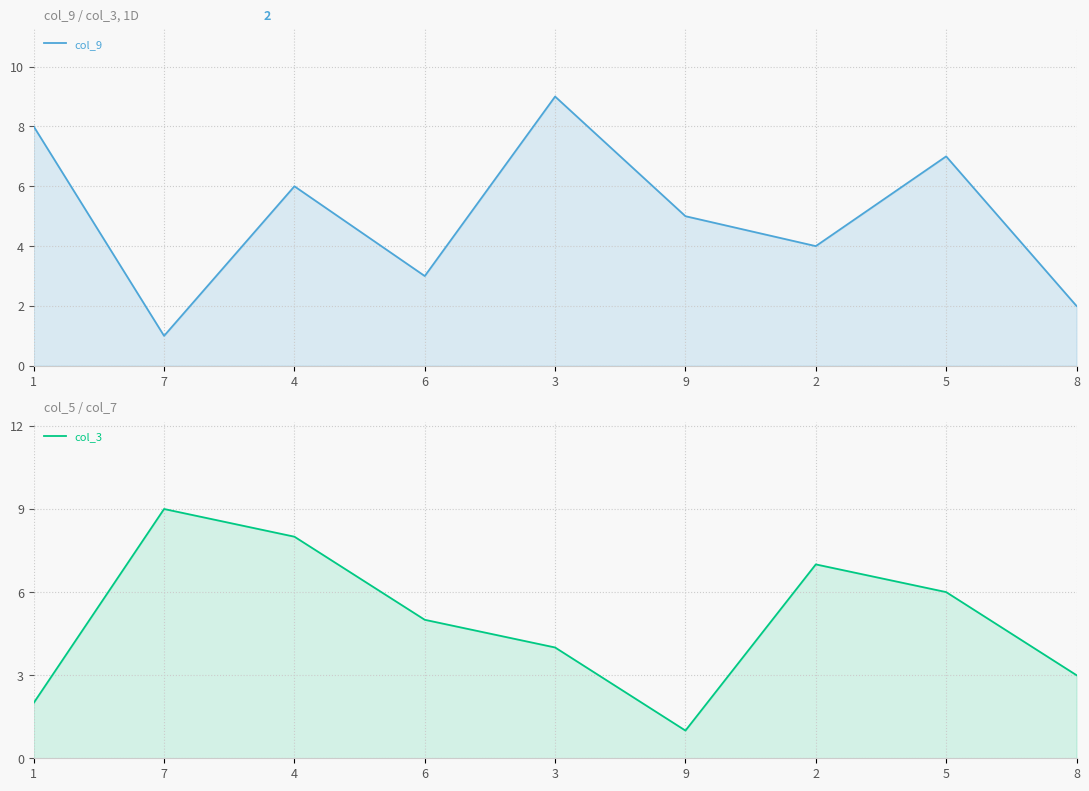

What is the sum of the col_9 values at 4 and 8?

8